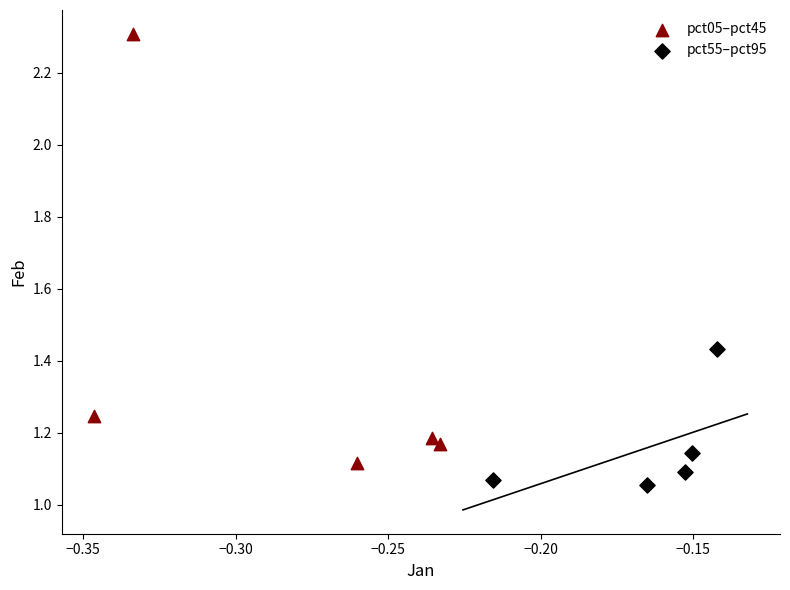

Which series contains the lowest Y value?

pct55–pct95